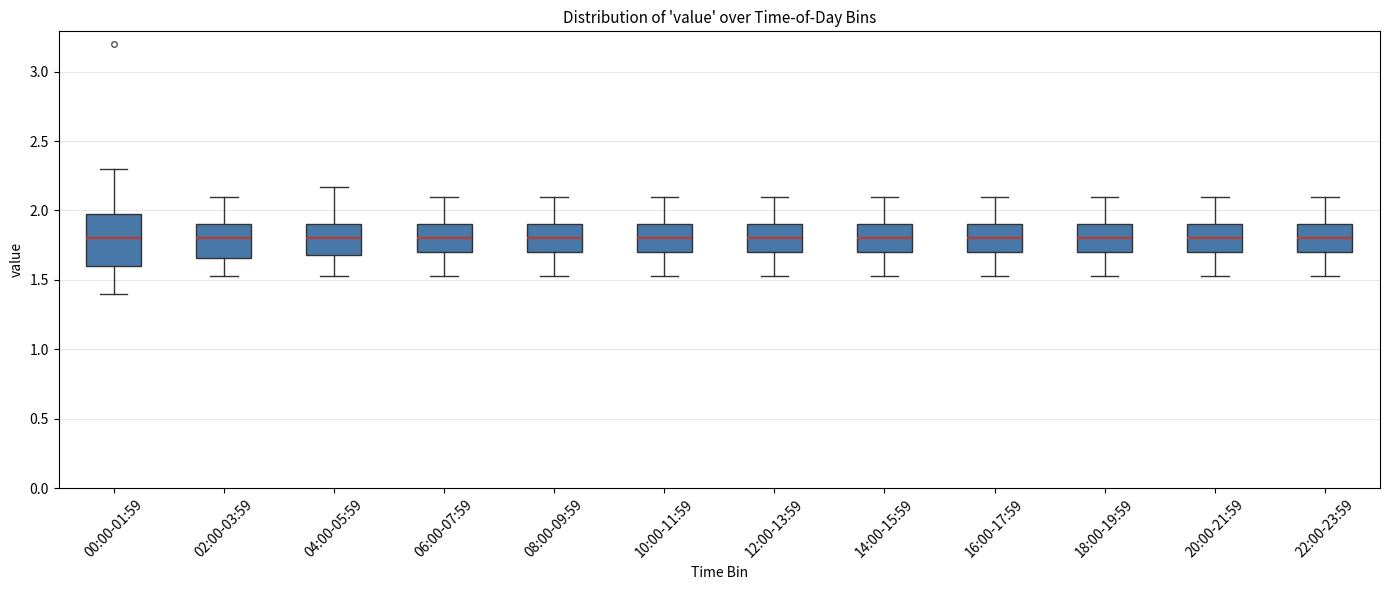

Reading left to right, transcribe this box plot: for each box, give where its median line is, the range the box spans, and where its two whiskers end, as read against the y-axis. The values are not printed on the chart, so give them approximately, as read against the axis.

00:00-01:59: median 1.80, box 1.60 to 2.00, whiskers 1.40 to 2.30
02:00-03:59: median 1.80, box 1.65 to 1.90, whiskers 1.55 to 2.10
04:00-05:59: median 1.80, box 1.70 to 1.90, whiskers 1.55 to 2.15
06:00-07:59: median 1.80, box 1.70 to 1.90, whiskers 1.55 to 2.10
08:00-09:59: median 1.80, box 1.70 to 1.90, whiskers 1.55 to 2.10
10:00-11:59: median 1.80, box 1.70 to 1.90, whiskers 1.55 to 2.10
12:00-13:59: median 1.80, box 1.70 to 1.90, whiskers 1.55 to 2.10
14:00-15:59: median 1.80, box 1.70 to 1.90, whiskers 1.55 to 2.10
16:00-17:59: median 1.80, box 1.70 to 1.90, whiskers 1.55 to 2.10
18:00-19:59: median 1.80, box 1.70 to 1.90, whiskers 1.55 to 2.10
20:00-21:59: median 1.80, box 1.70 to 1.90, whiskers 1.55 to 2.10
22:00-23:59: median 1.80, box 1.70 to 1.90, whiskers 1.55 to 2.10